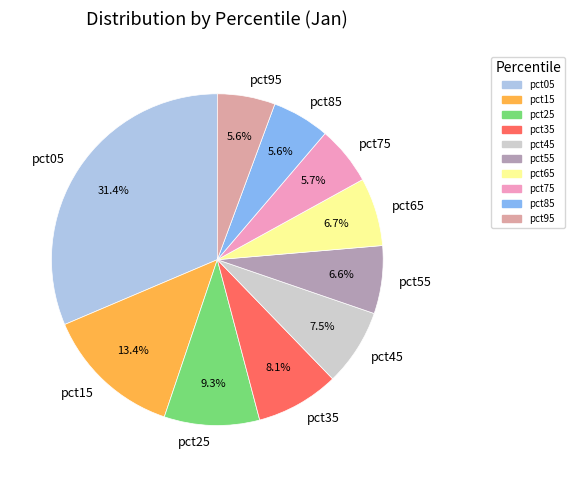

Count the number of slices in the pie.

10